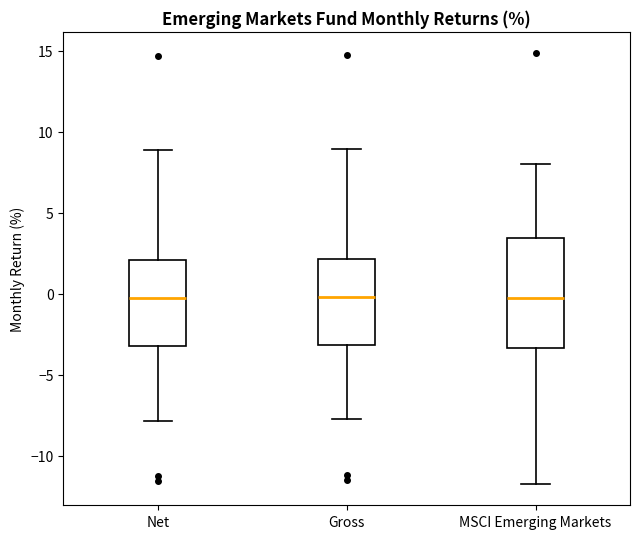

Reading left to right, read every box against the y-axis: the position of its median line, the range the box covers, and the ends of its whiskers. The values are not printed on the chart, so give them approximately, as read against the axis.

Net: median -0.5, box -3.0 to 2.0, whiskers -8.0 to 9.0
Gross: median 0.0, box -3.0 to 2.0, whiskers -7.5 to 9.0
MSCI Emerging Markets: median 0.0, box -3.5 to 3.5, whiskers -11.5 to 8.0